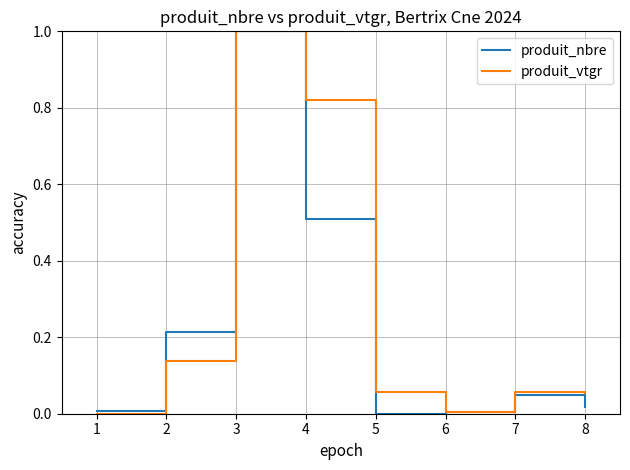

What is the greatest value displayed?

1.0